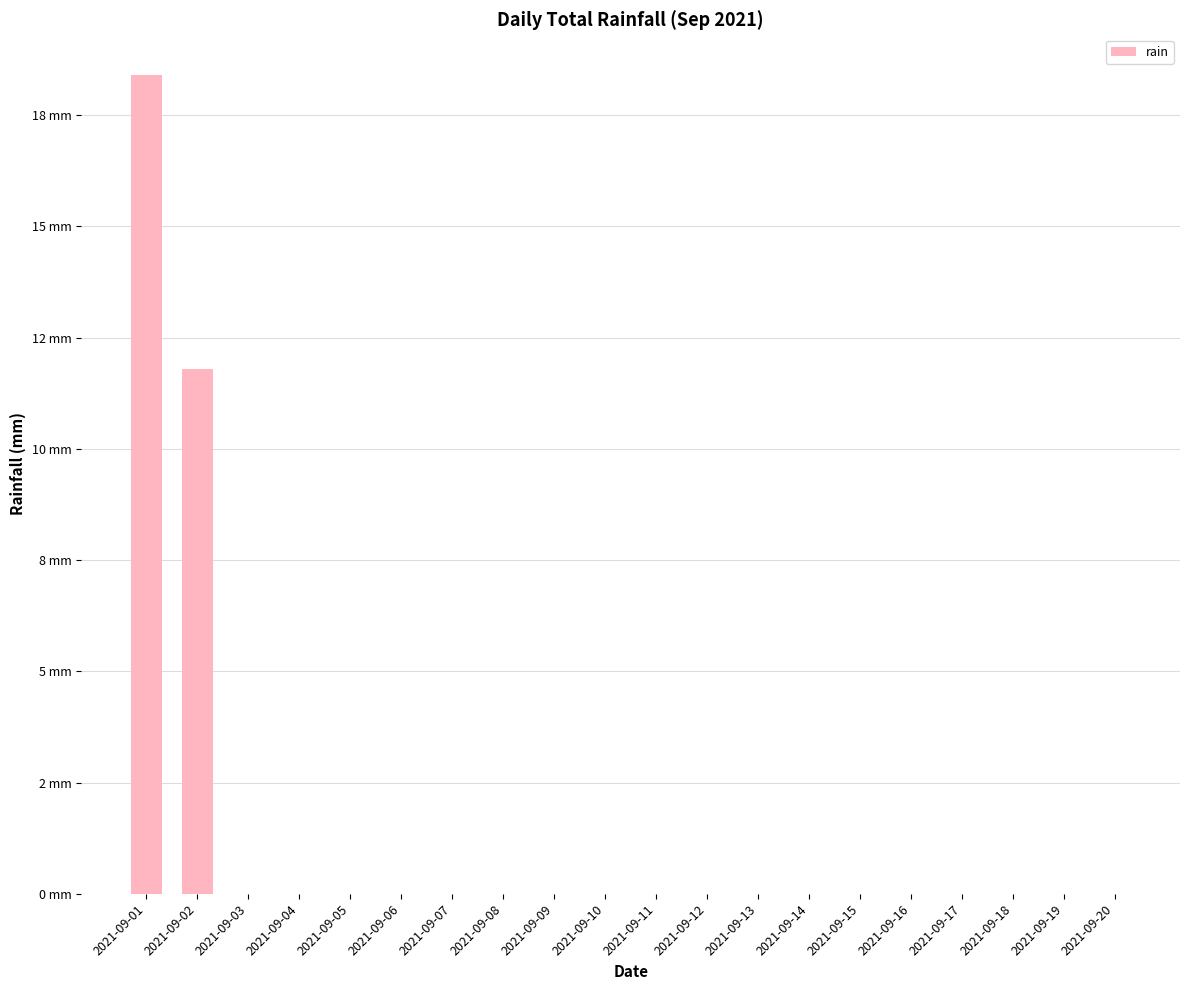

Reading right to left, what are all the values shown in this chart?

0.0	0.0	0.0	0.0	0.0	0.0	0.0	0.0	0.0	0.0	0.0	0.0	0.0	0.0	0.0	0.0	0.0	0.0	11.8	18.4